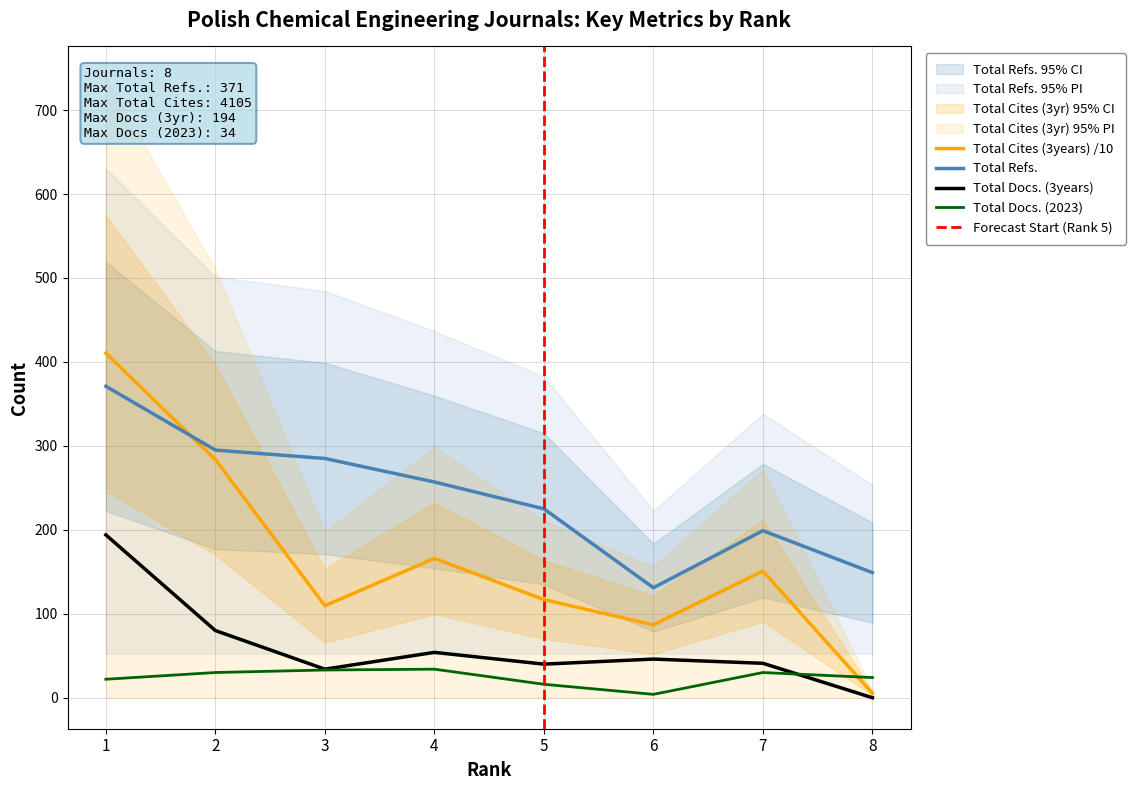

Which series changed the most between 1 and 4?

Total Cites (3years)